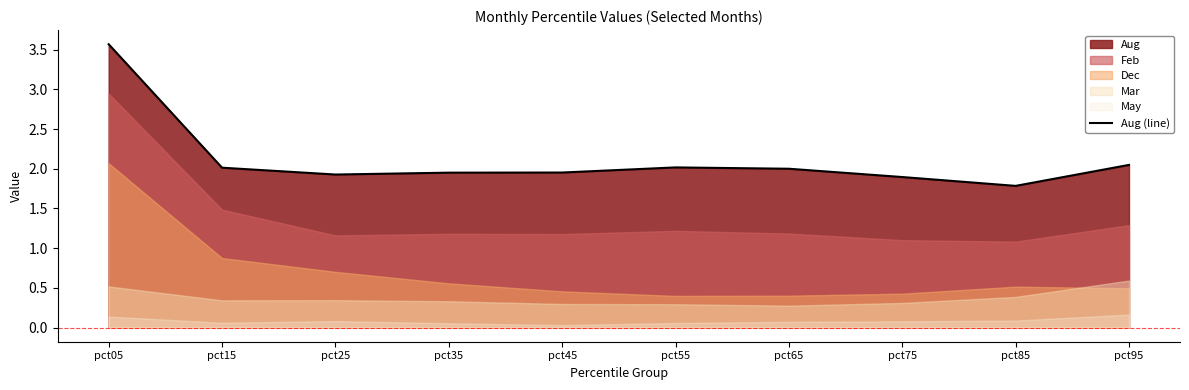

The value at pct55 is 0.9. True or false?

False